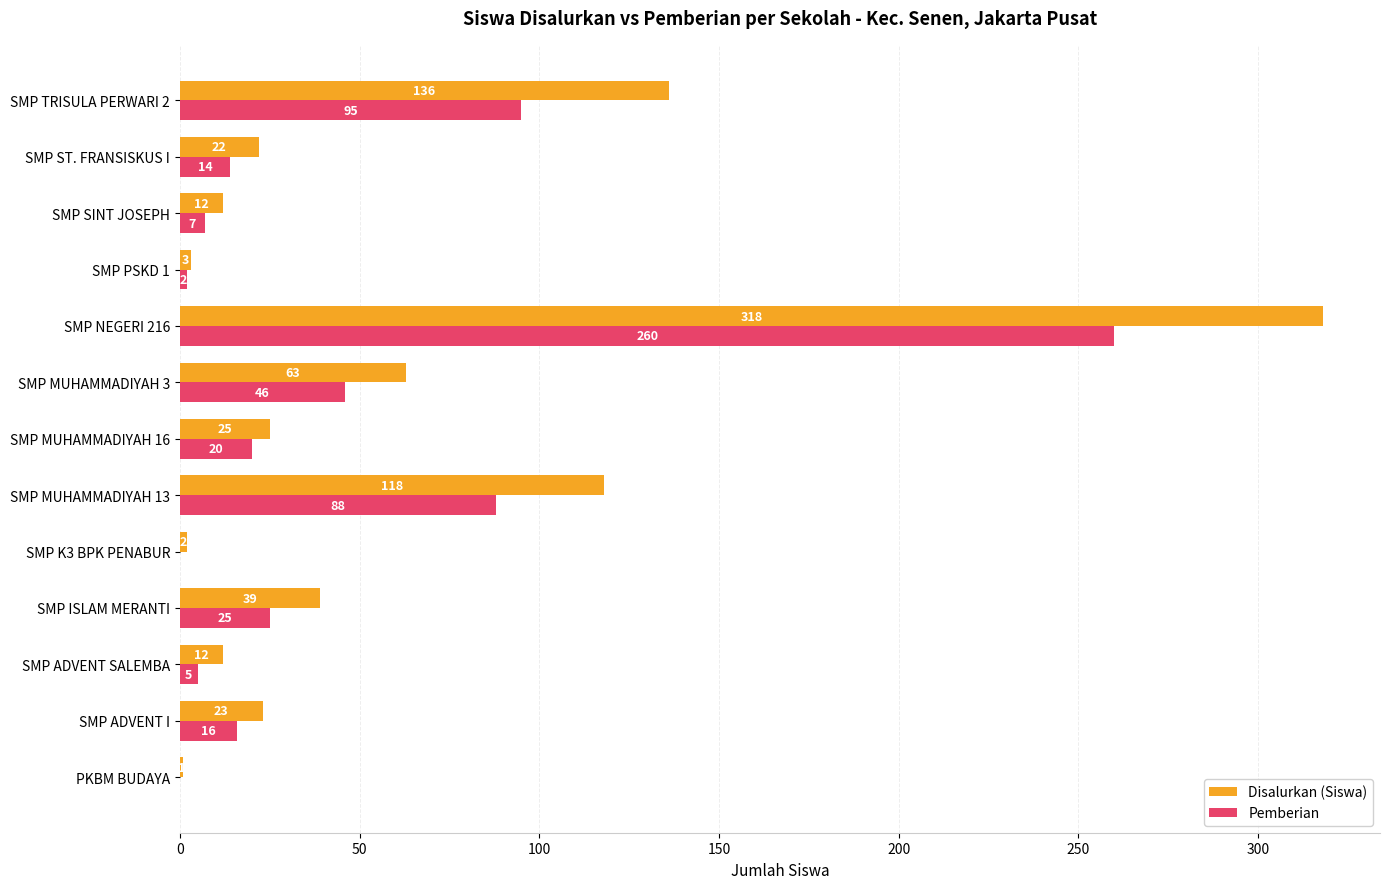

Count the number of data series in this chart.

2